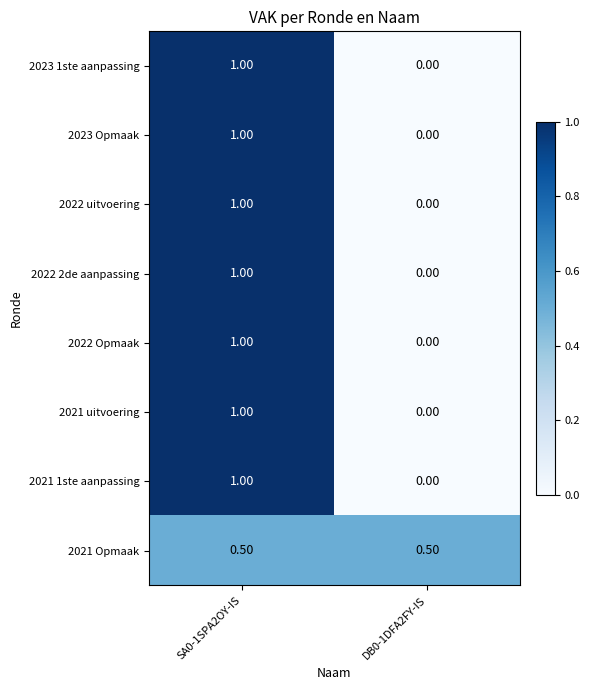

List the labels in order of 2022 uitvoering value, largest first.

SA0-1SPA2OY-IS, DB0-1DFA2FY-IS